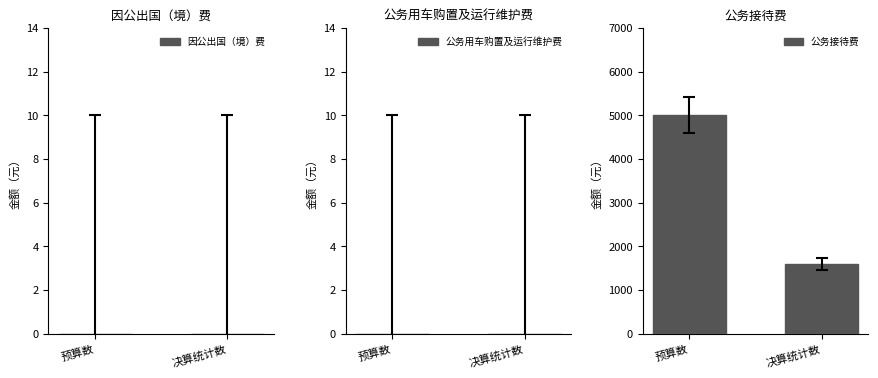

Reading right to left, list all the values displayed in this chart.

1604	5000